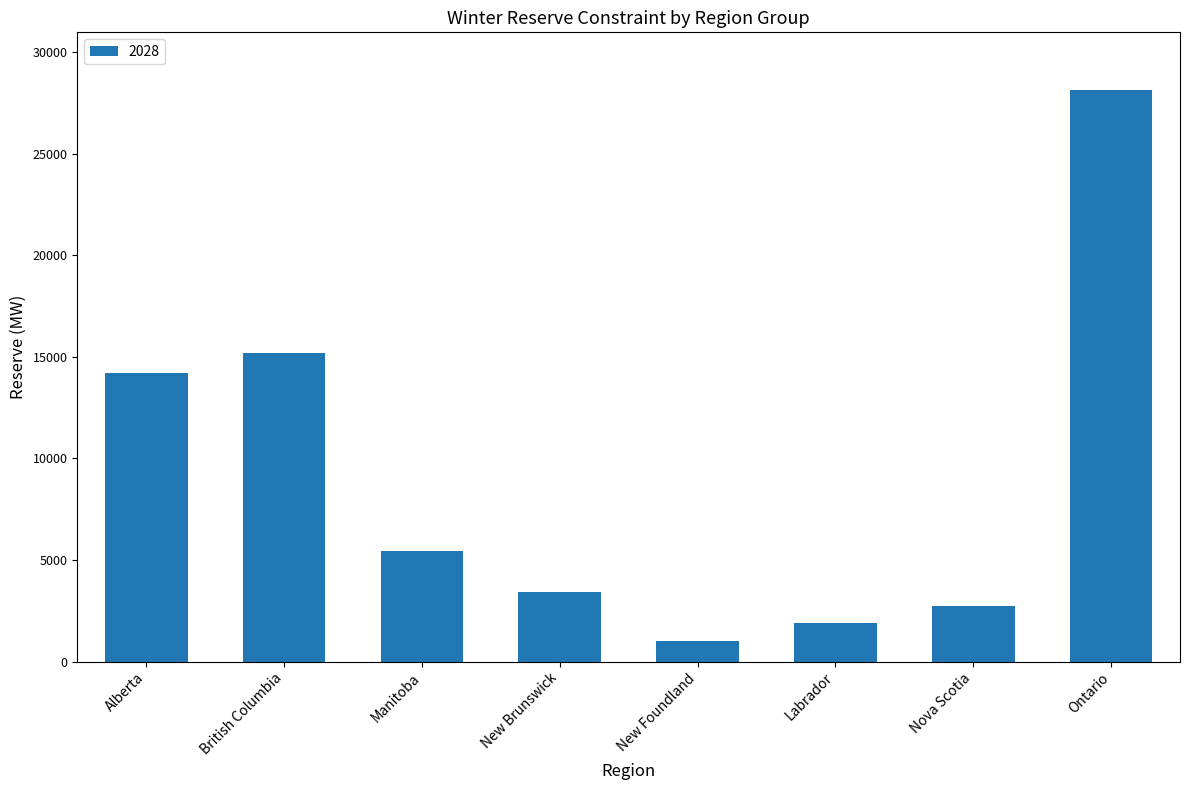

Between Alberta and Ontario, which is larger?

Ontario